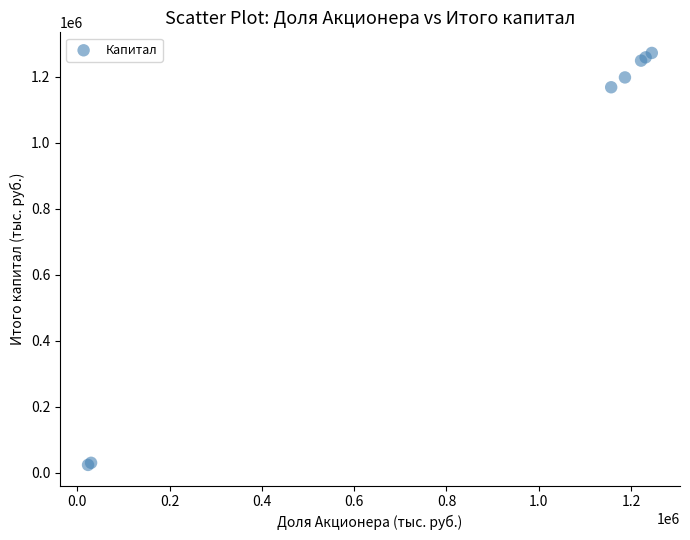

What Y value in the scatter plot is closest to 647715?

1168033